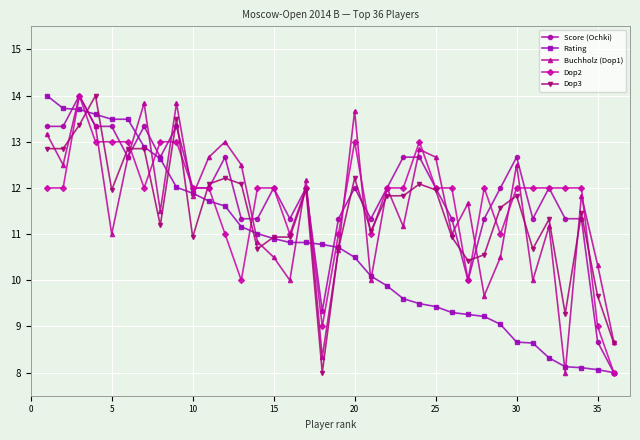

What is the lowest value of the Dop2 series?

8.0